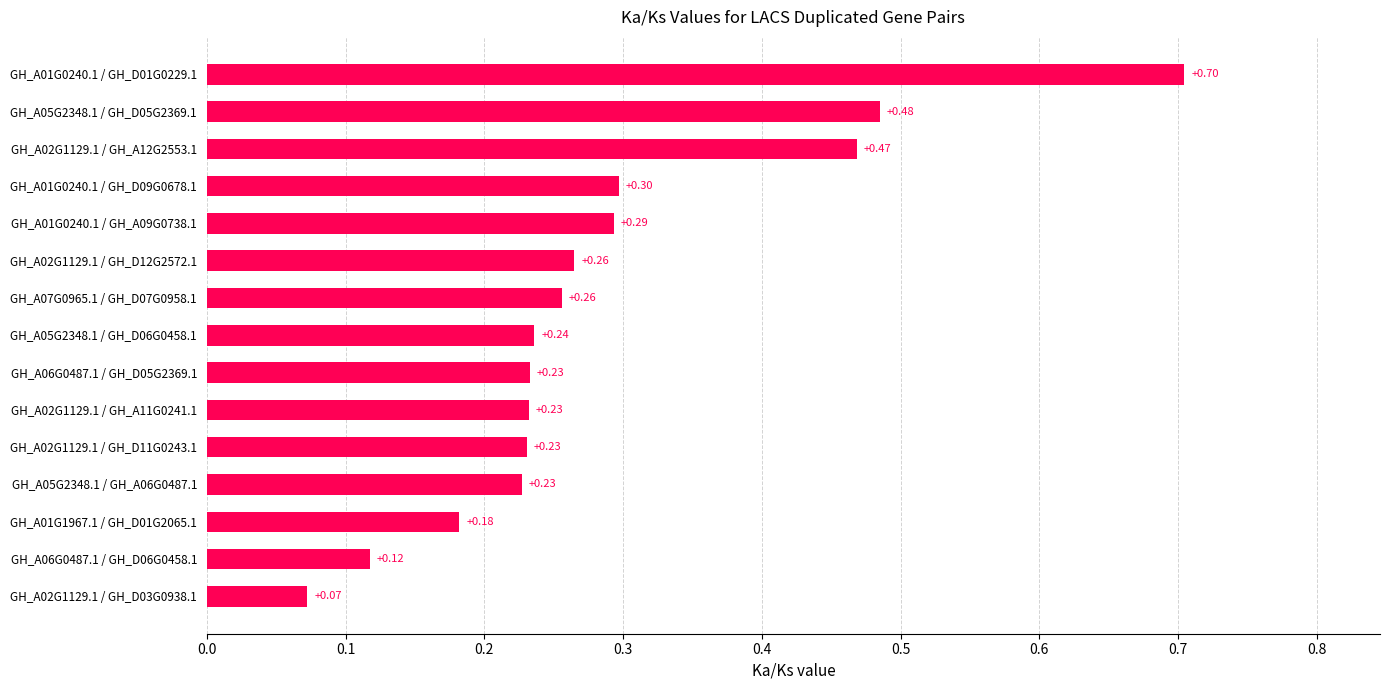

What is the sum of all values?

4.3